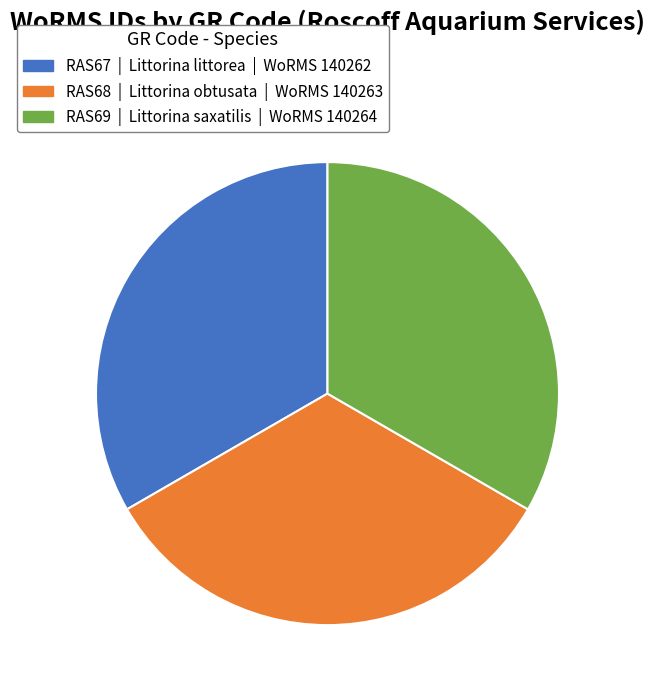

The RAS69 slice represents 25% of the pie. True or false?

False